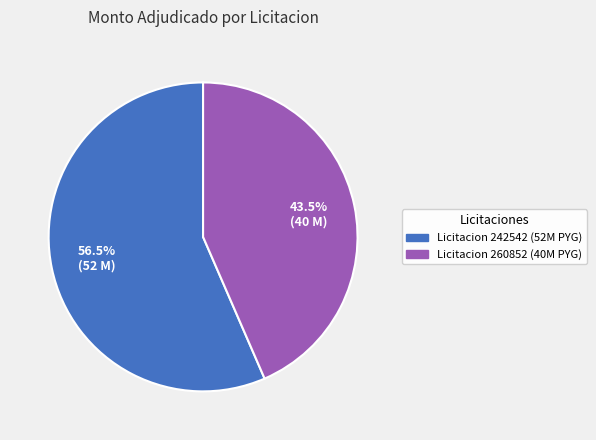

Does any single category account for the majority?

Yes